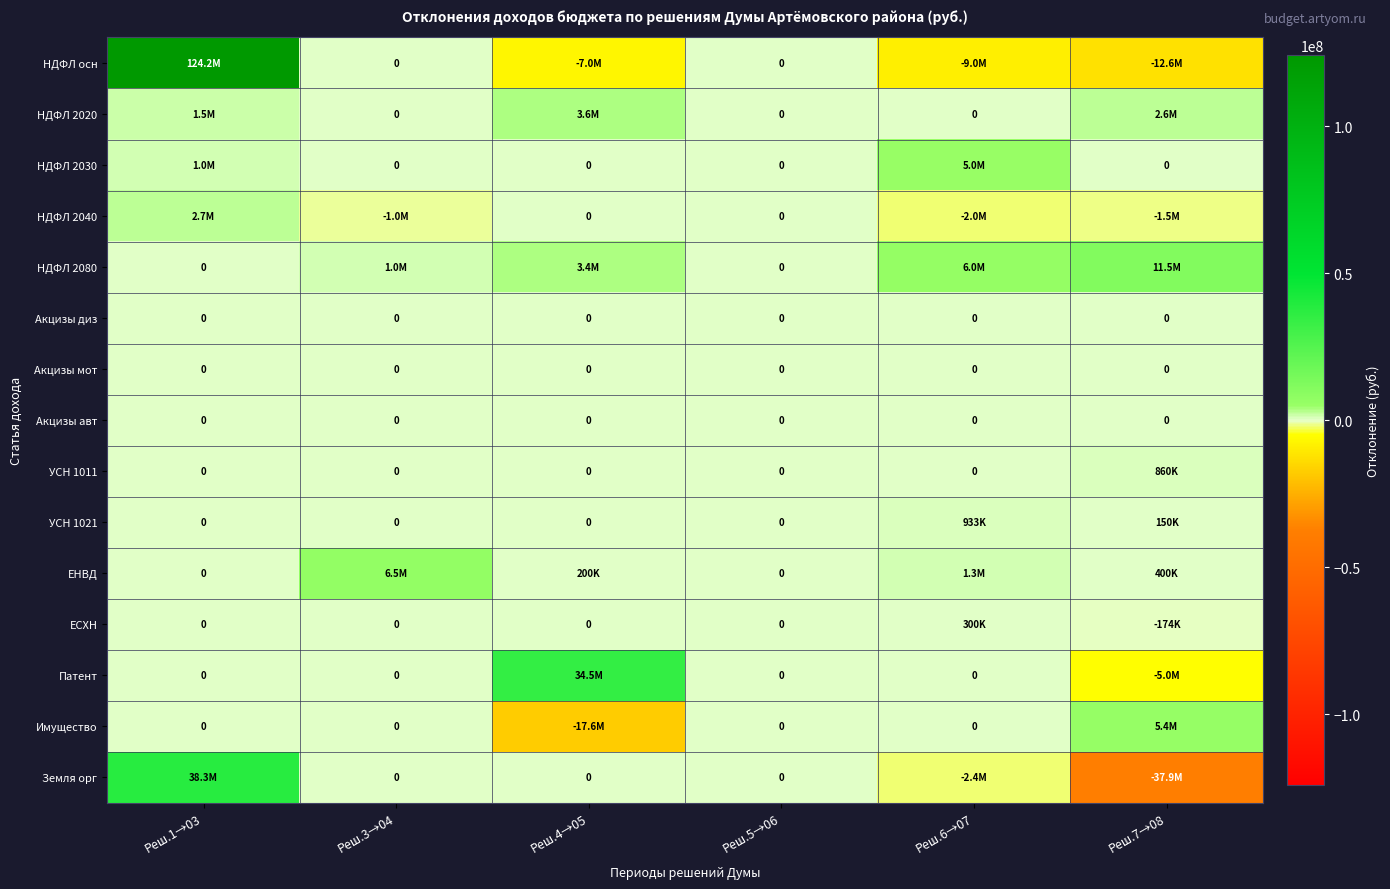

True or false: Акцизы авт has a value of 0 at Реш.4→05.

True